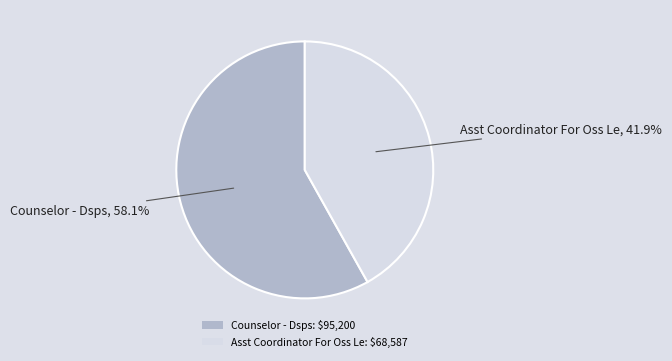

To the nearest percent, what portion does Asst Coordinator For Oss Le represent?

42%